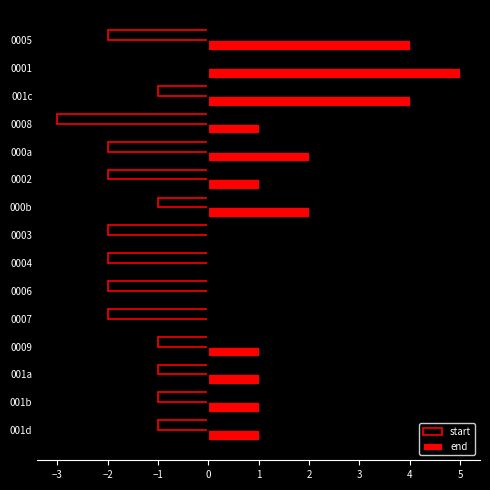

Which series changed the most between 0009 and 0002?

start